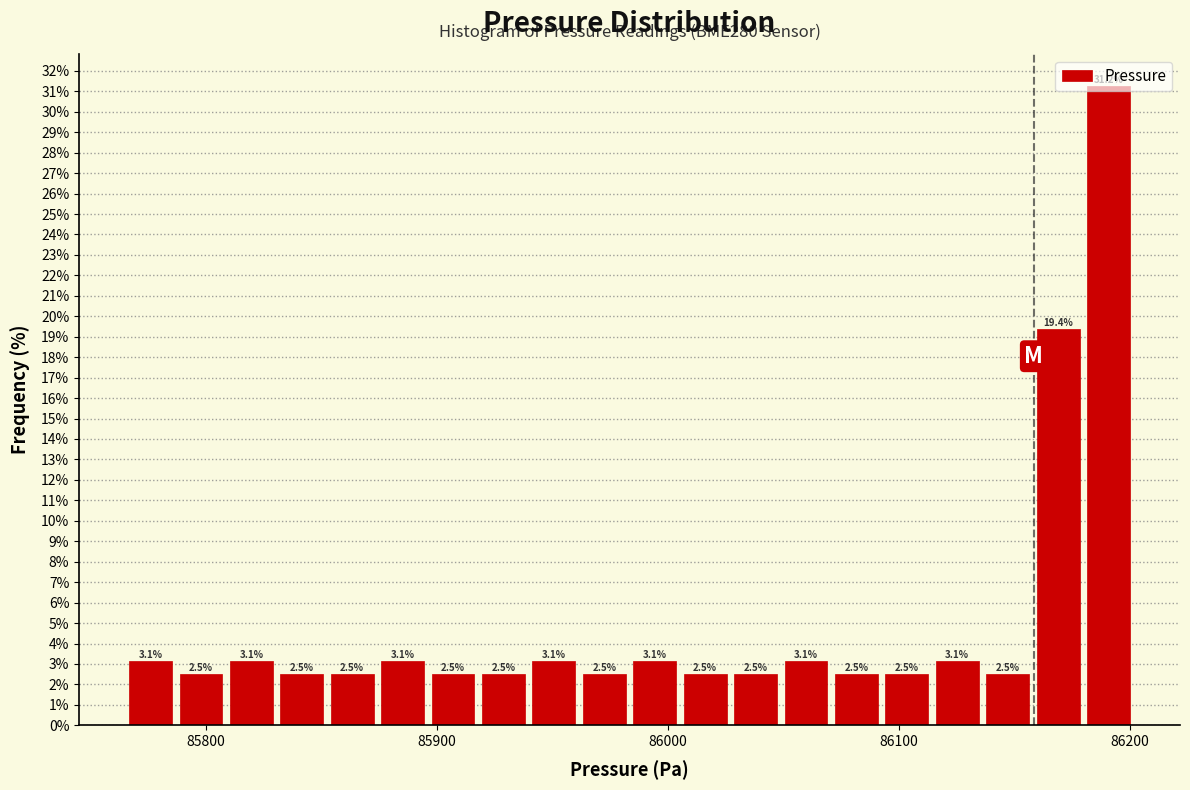

Read against the x-axis, roughly where is the centre of the tallest bar?

86190